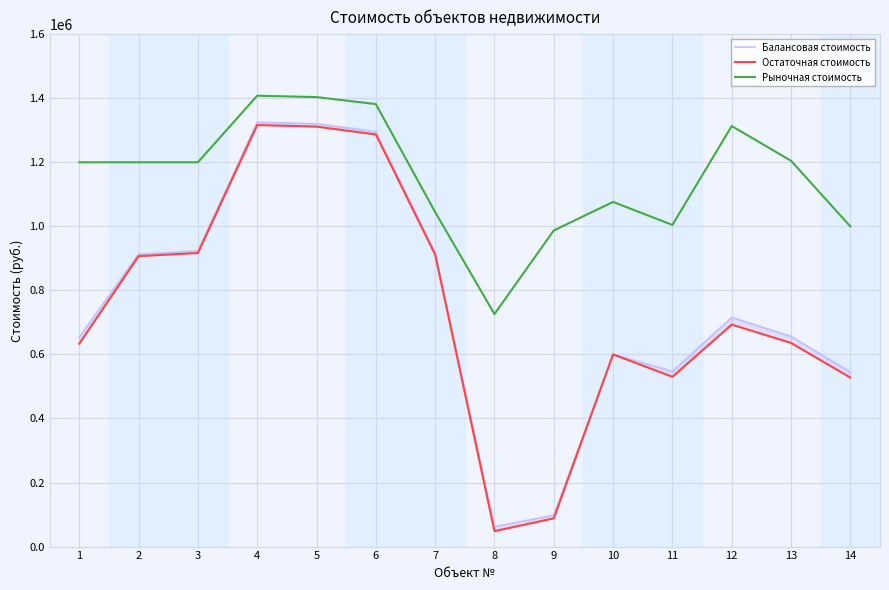

What is the spread (max minus min) of values at 9?

898780.0